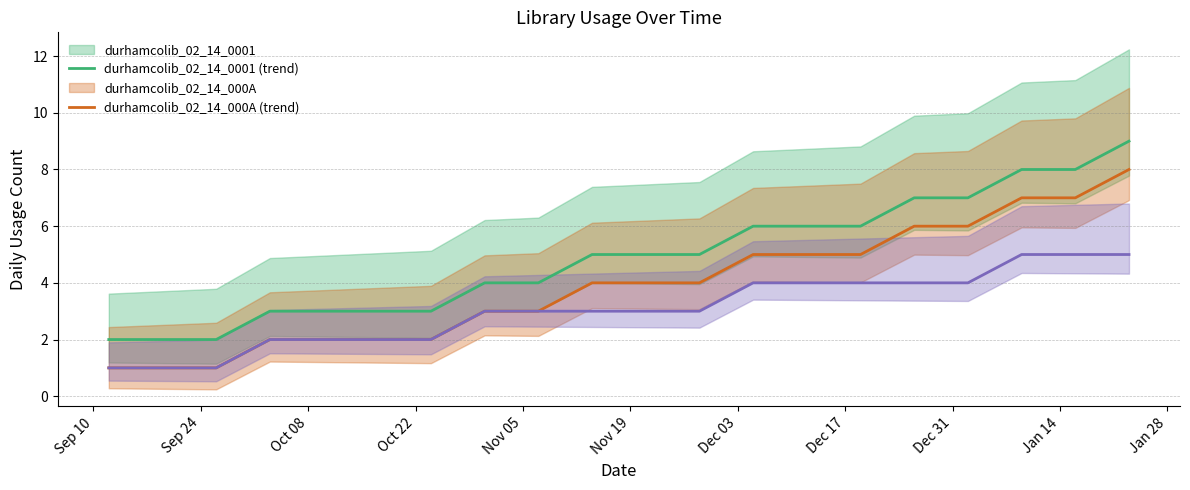

How many lines are shown in the chart?

2